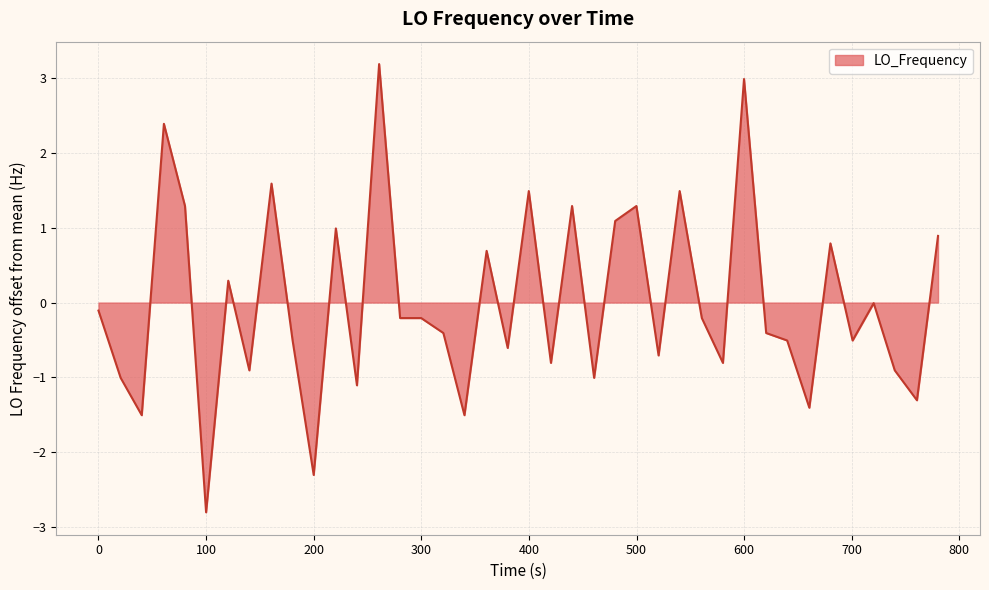

How many lines are shown in the chart?

1